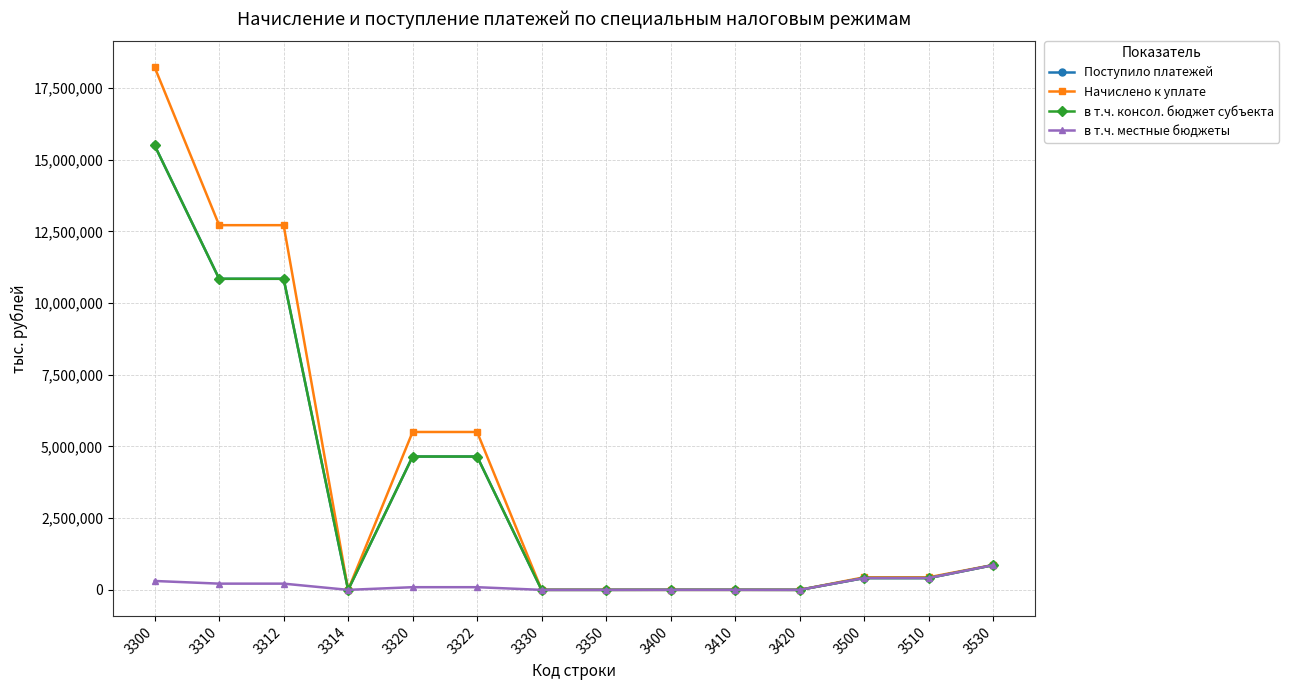

What is the minimum value for в т.ч. консол. бюджет субъекта?

-11